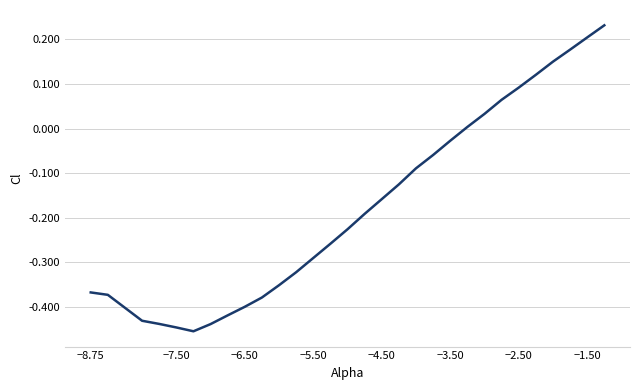

What is the difference between the maximum and minimum values?

0.7